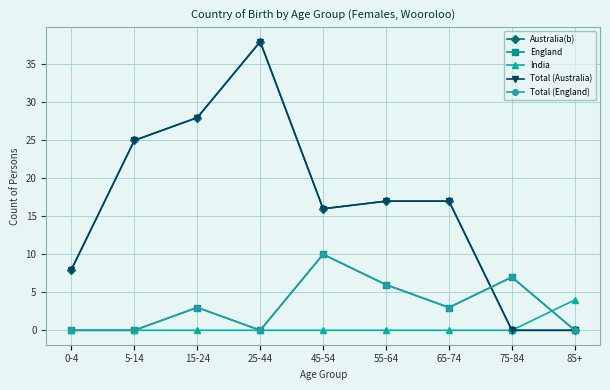

In England, how many points are lower than both neighbors (excluding endpoints)?

2